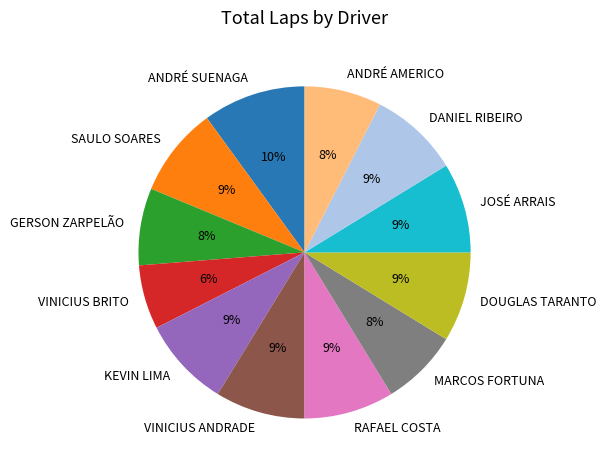

To the nearest percent, what is the average slice percentage?

8%